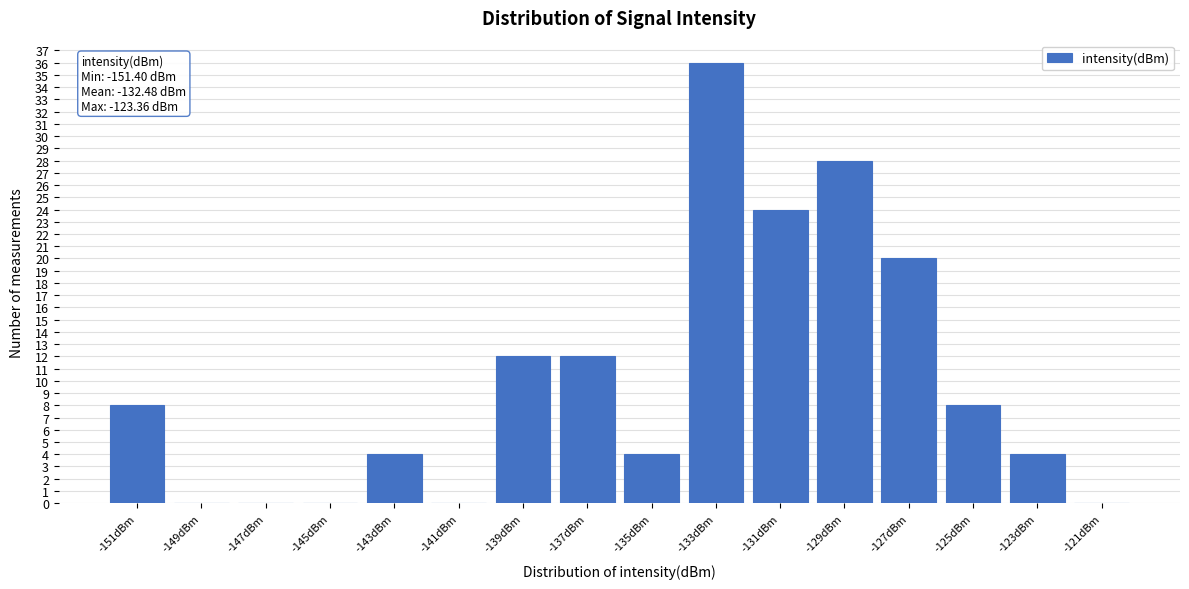

Which range on the x-axis has the tallest bar?

-134 to -132